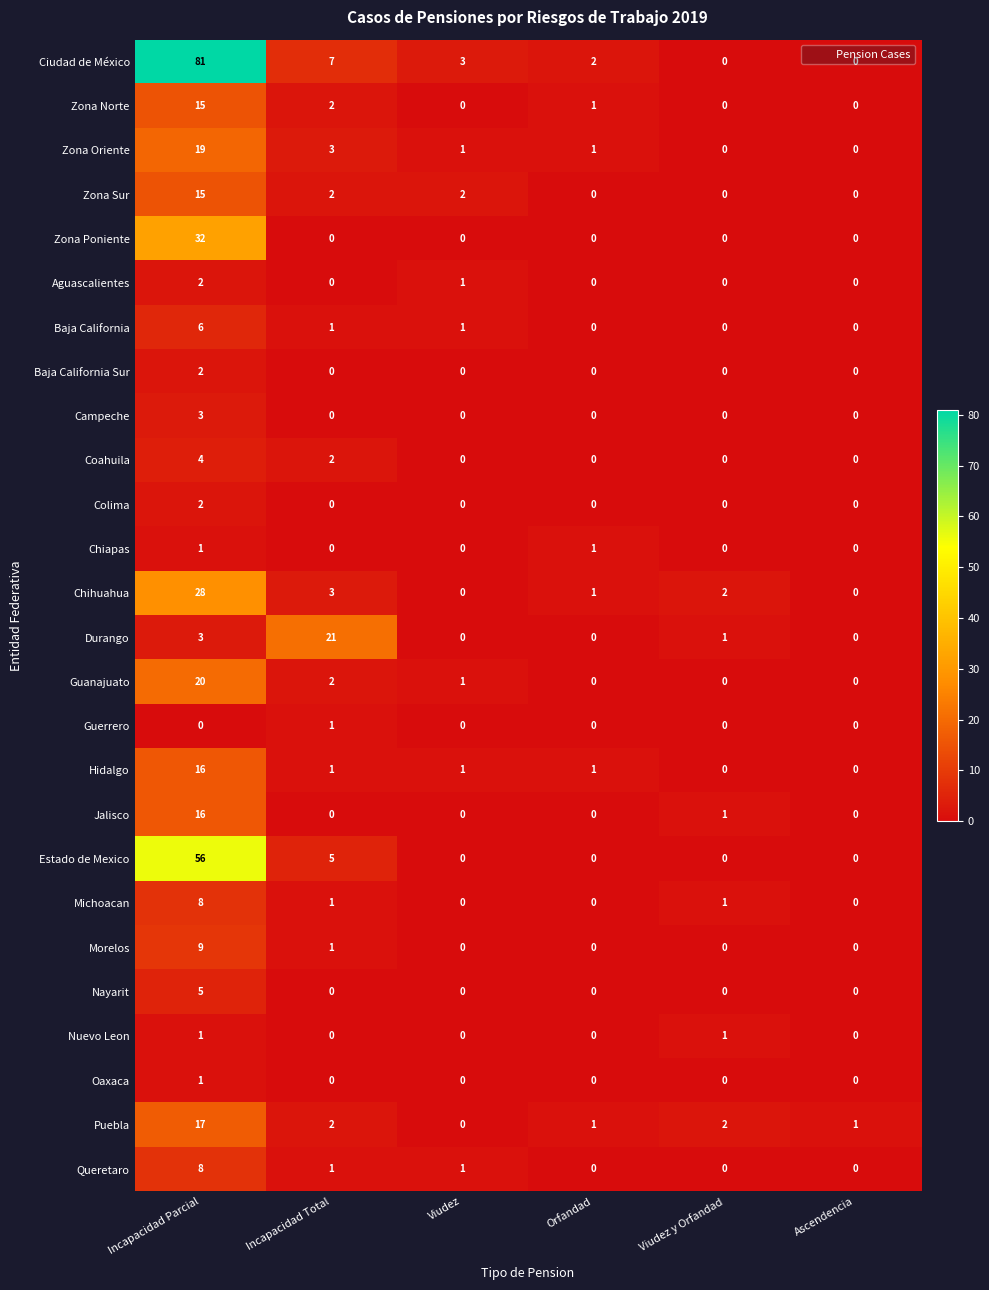

Which category has the highest value in the Campeche series?

Incapacidad Parcial